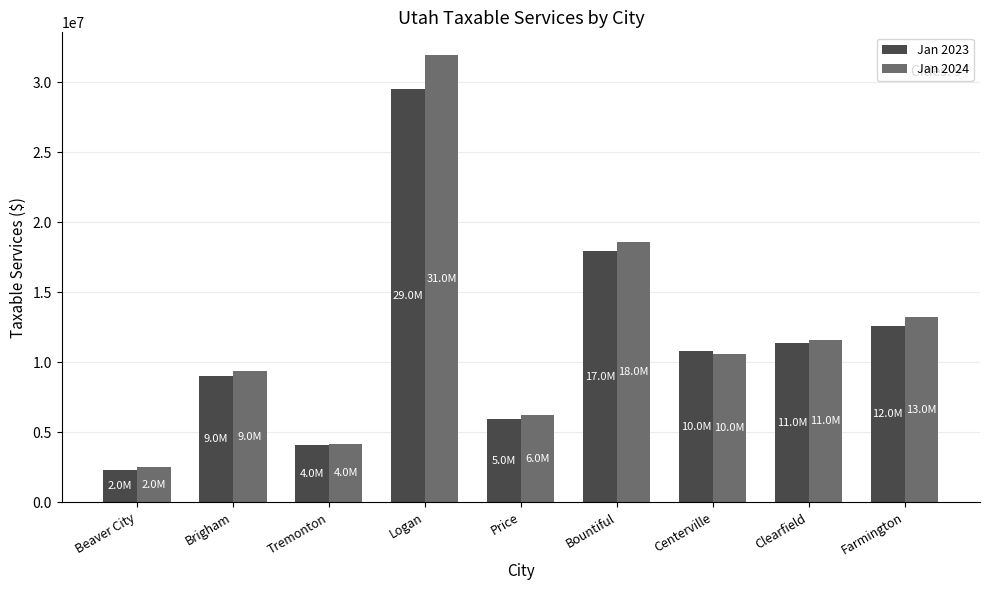

What position from the left is Farmington?

9